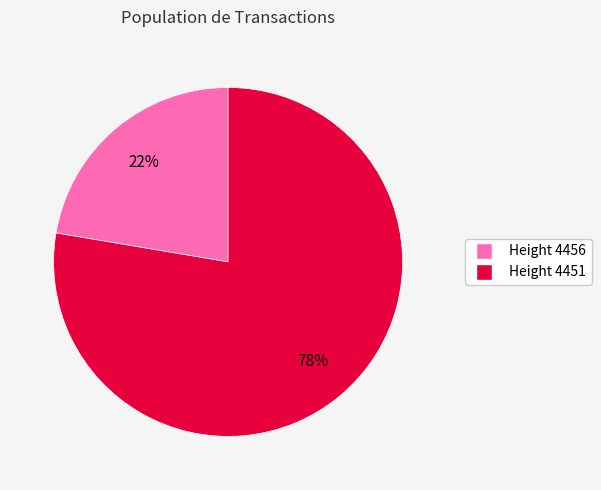

To the nearest percent, what is the average slice percentage?

50%